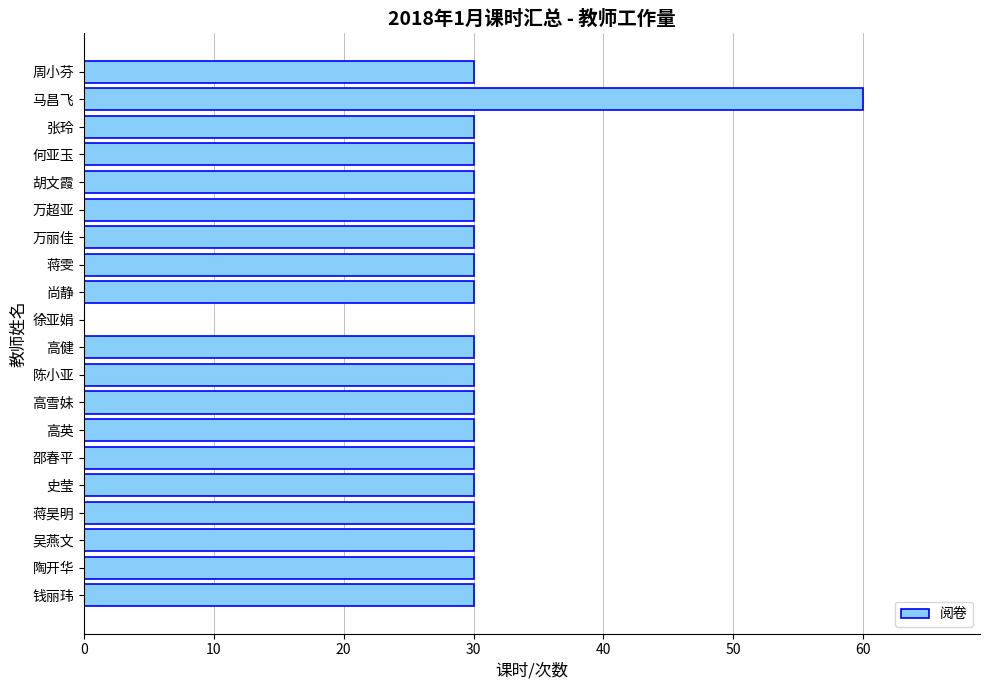

True or false: the data shows 30 at 胡文霞.

True